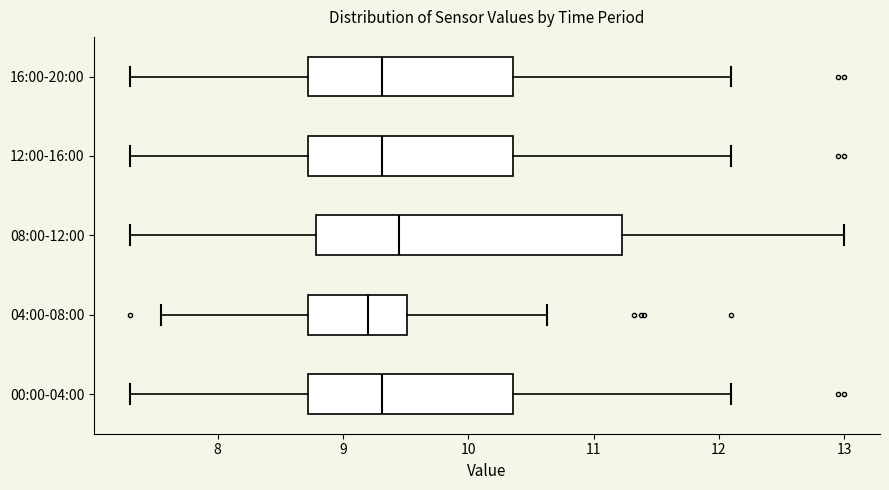

Which box is the widest, from its left edge to its right edge?

08:00-12:00